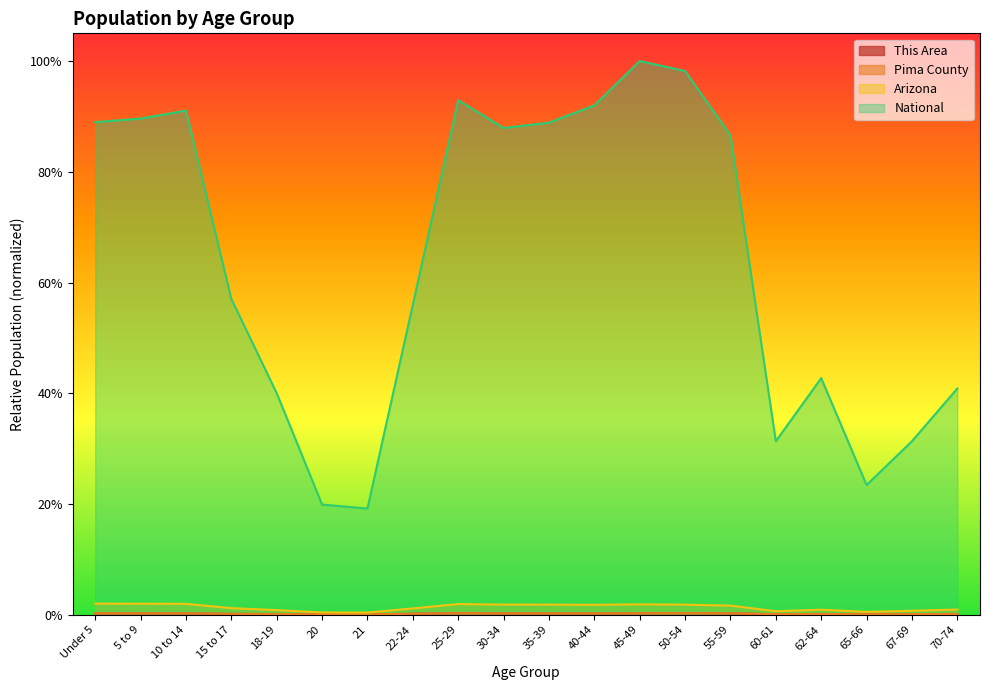

True or false: This Area and National cross at least once.

False